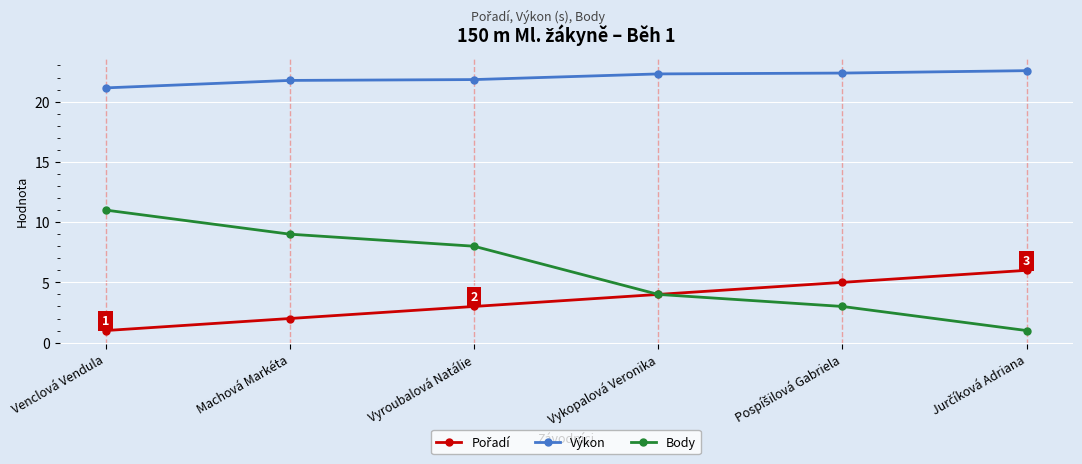

What is the total value across all series at Venclová Vendula?

33.1